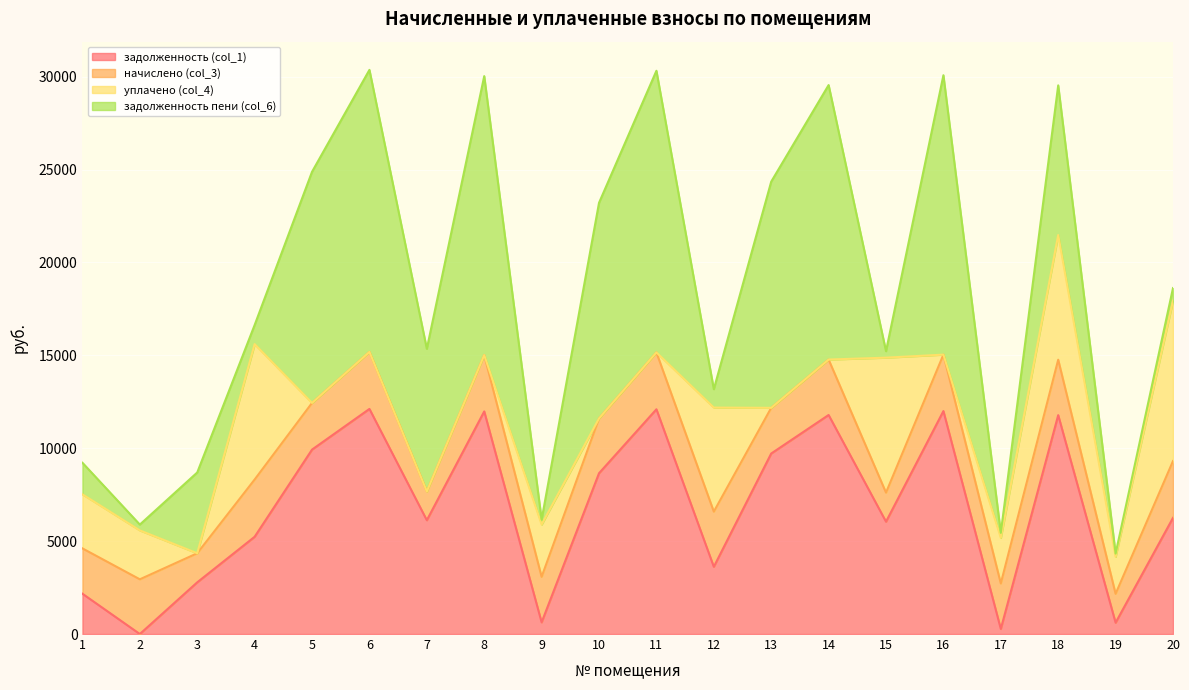

Between 9 and 16, which is larger?

16